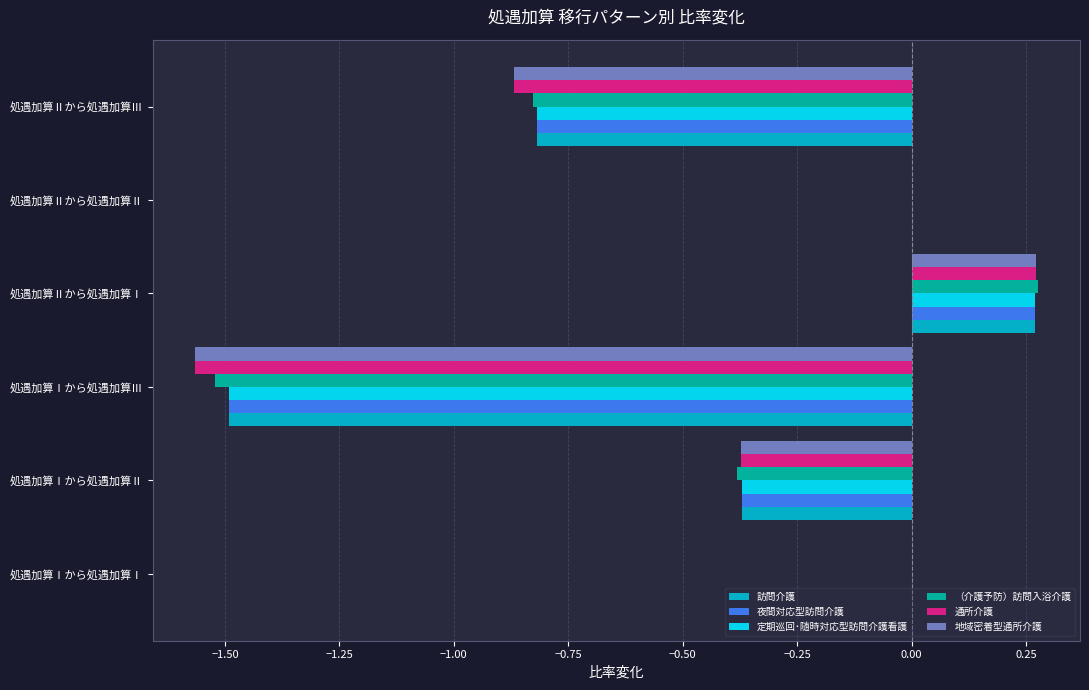

What is the sum of all 定期巡回･随時対応型訪問介護看護 values?

-2.4